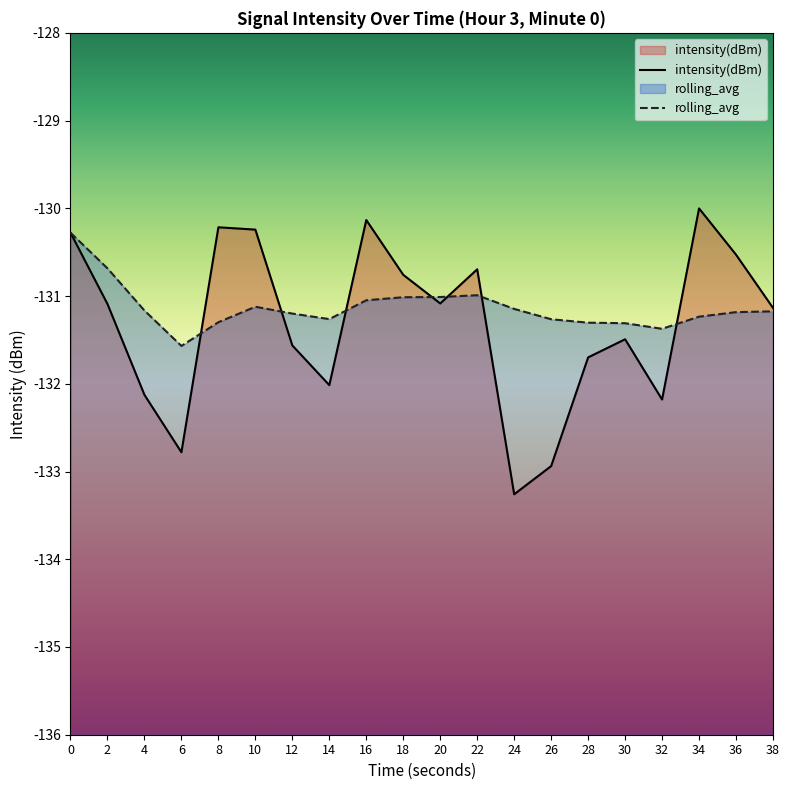

What is the lowest value of the intensity(dBm) series?

-133.3